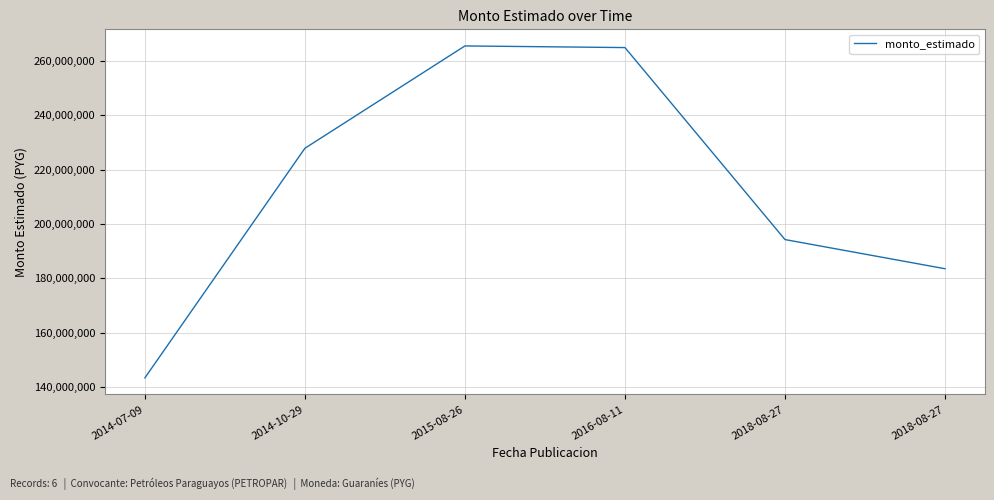

Does the chart have visible grid lines?

Yes